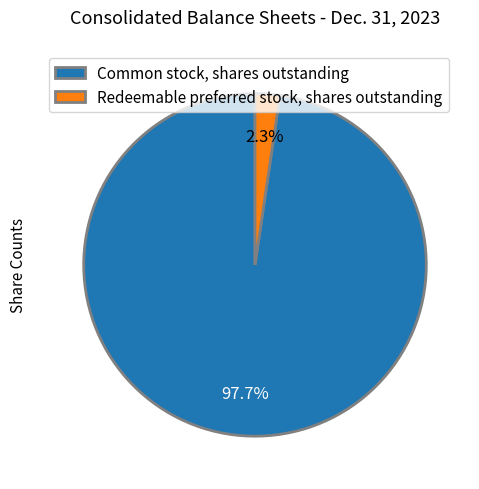

What percentage is the Common stock, shares outstanding slice, to the nearest percent?

98%